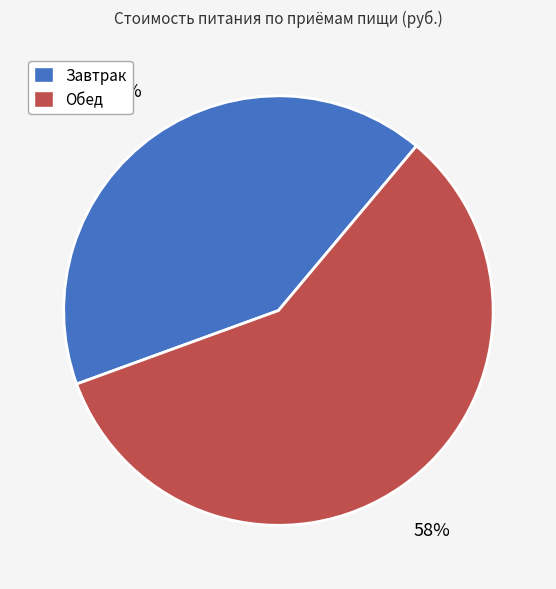

Is the sum of Завтрак and Обед greater than half?

Yes